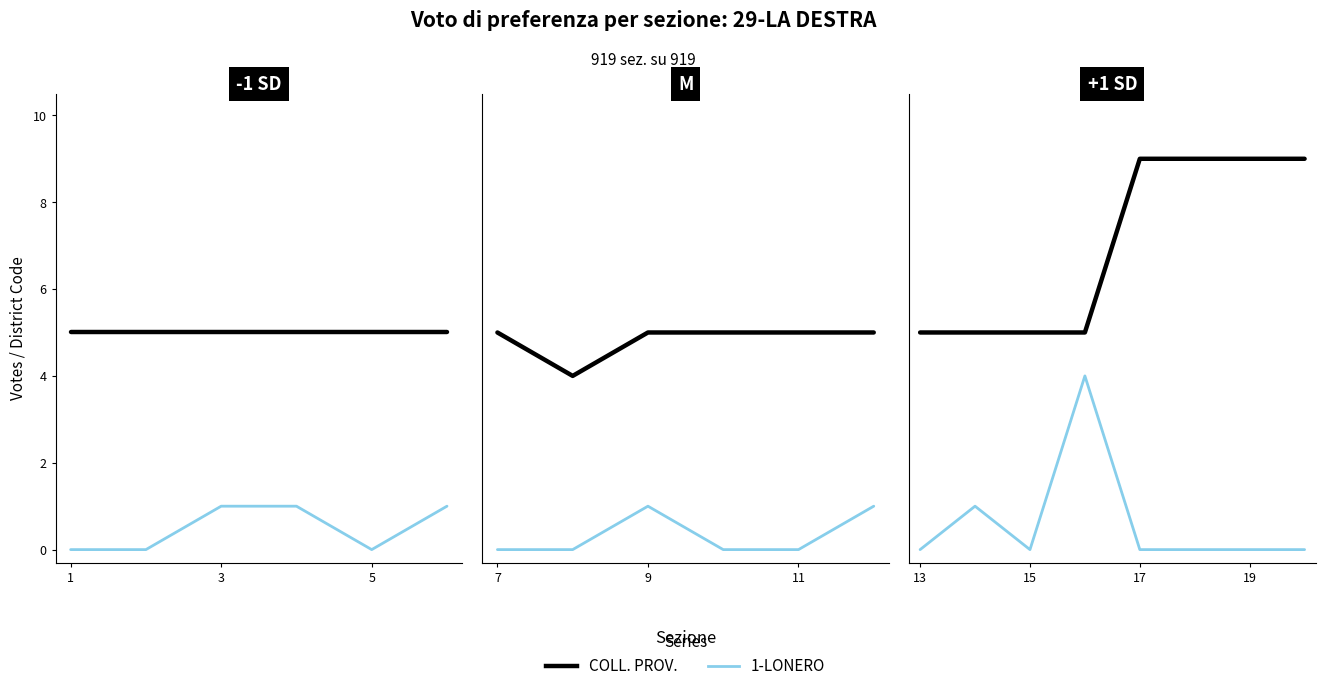

What is the maximum value shown in the chart?

9